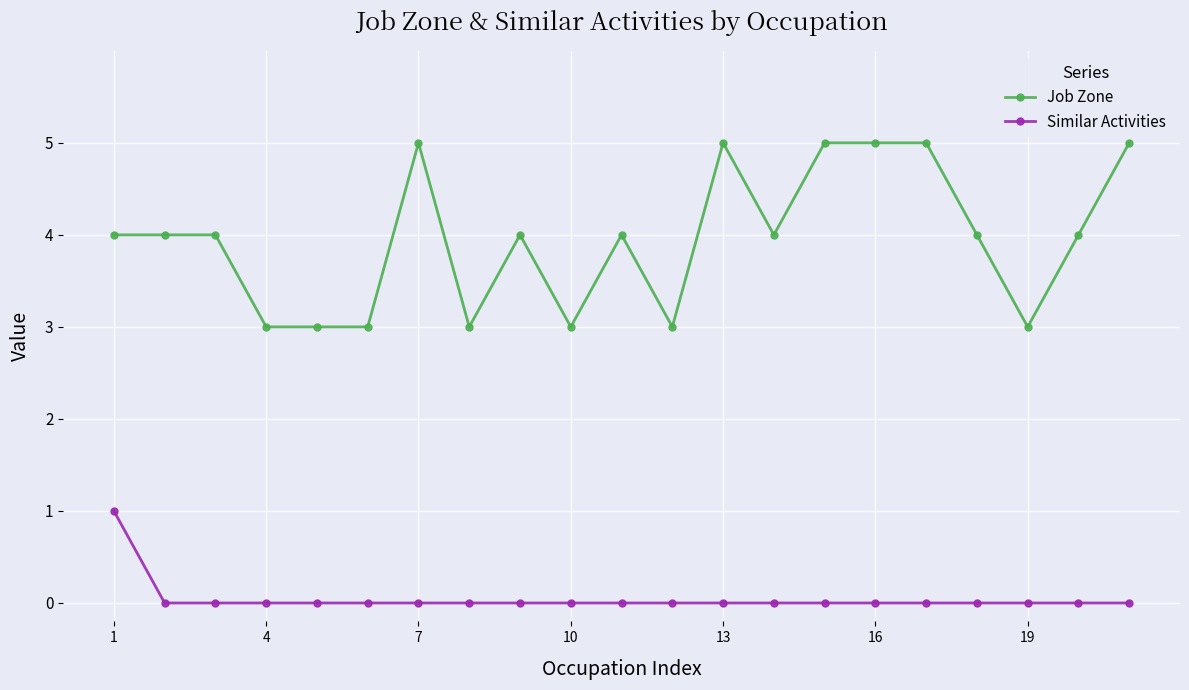

Which series has the largest total across all categories?

Job Zone